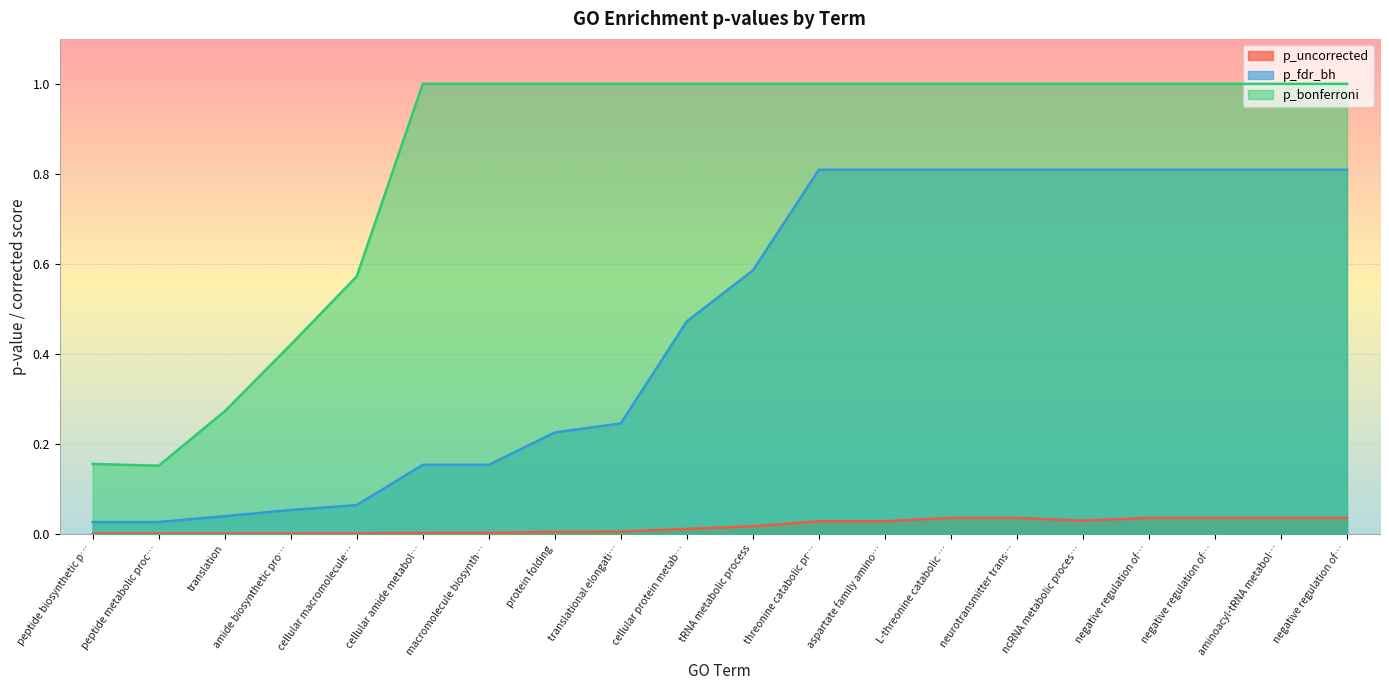

What is the label of the 10th point from the right?

tRNA metabolic process